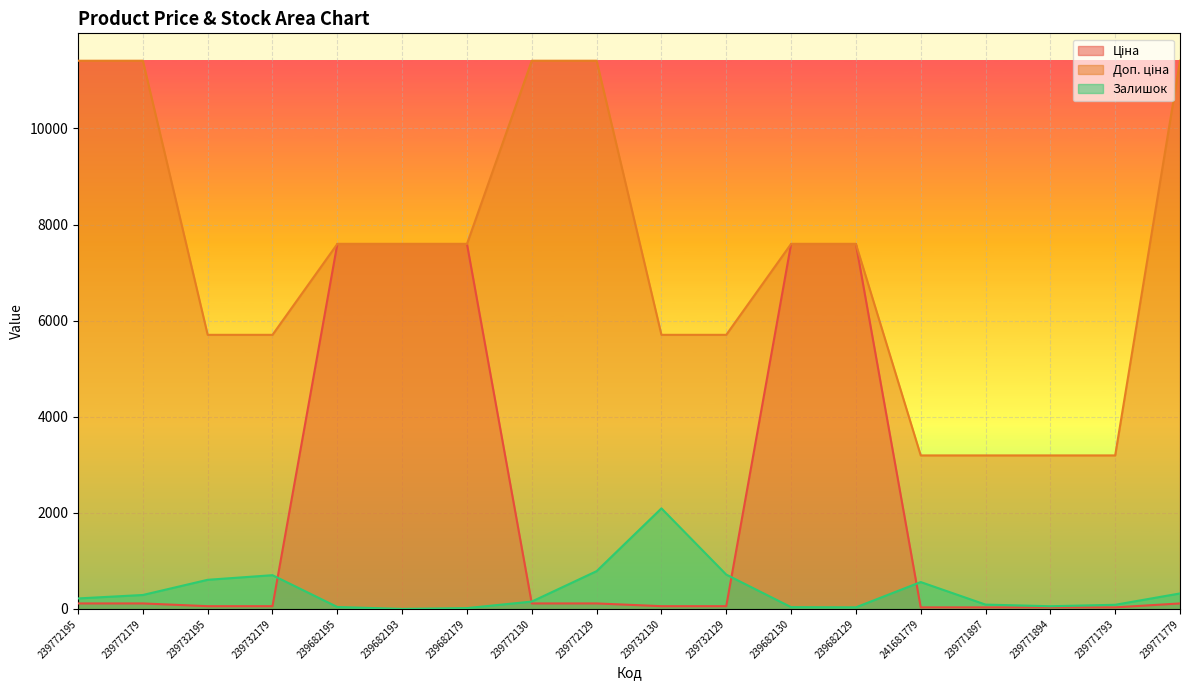

True or false: Залишок has a value of 1283.6 at 239732129.

False